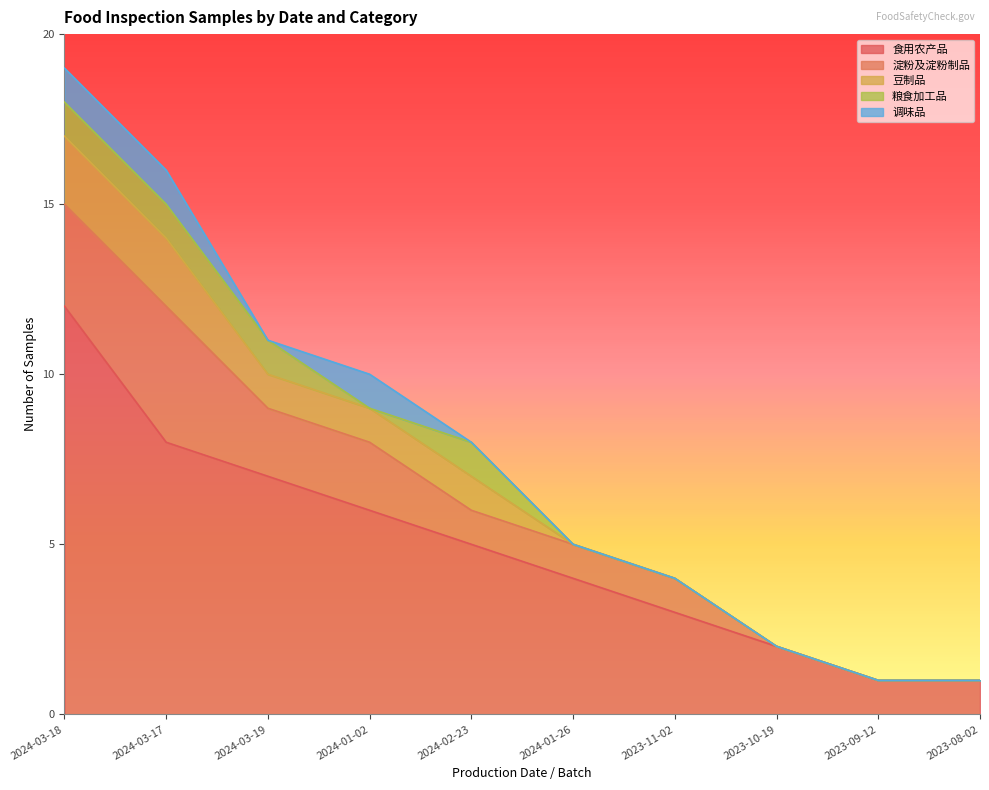

Which category has the lowest value in the 淀粉及淀粉制品 series?

2023-10-19